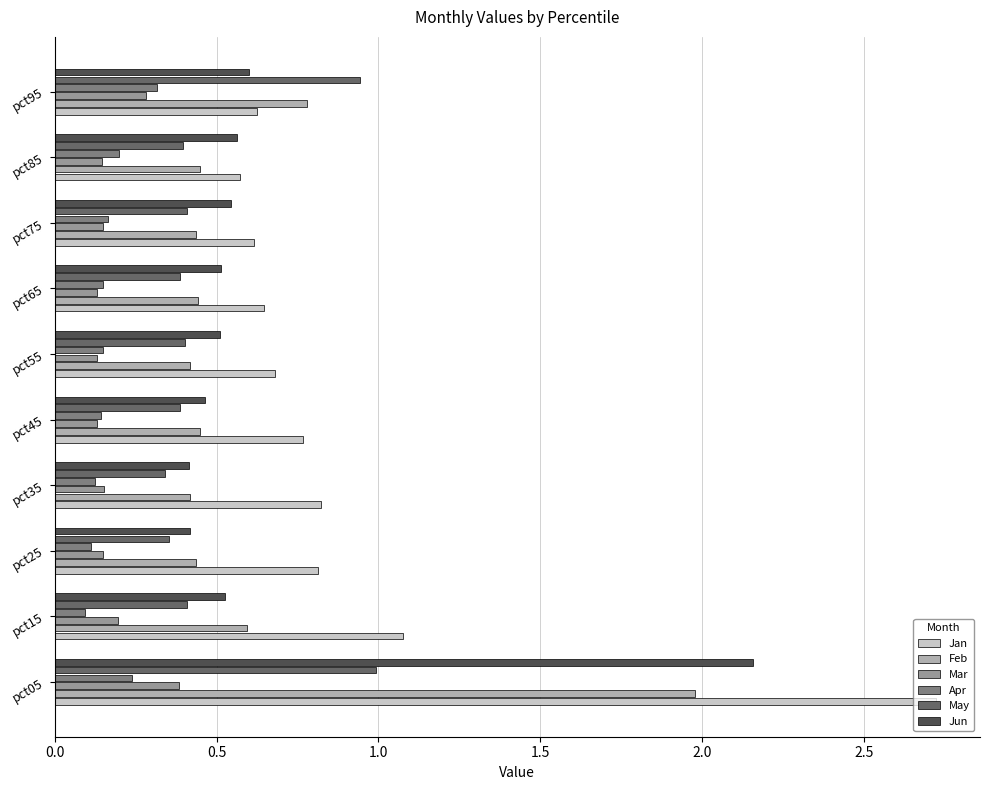

At which category does the chart reach its peak across all series?

pct05